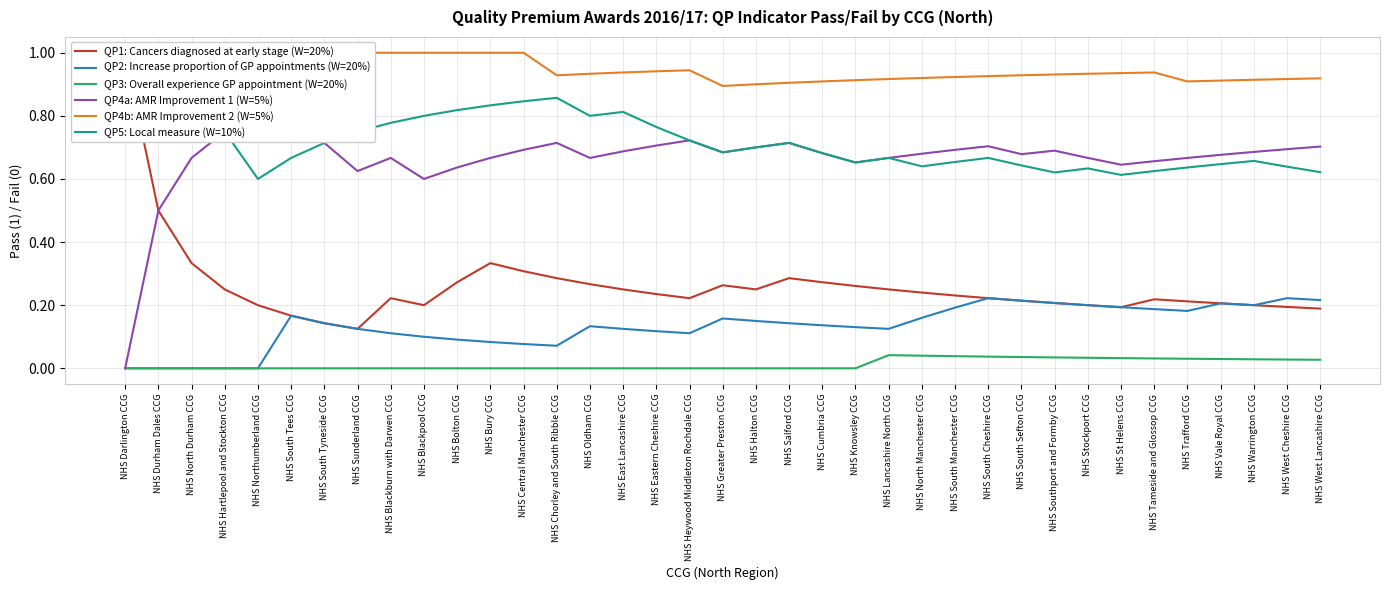

Which category has the lowest value in the QP4b: AMR Improvement 2 (W=5%) series?

NHS Greater Preston CCG